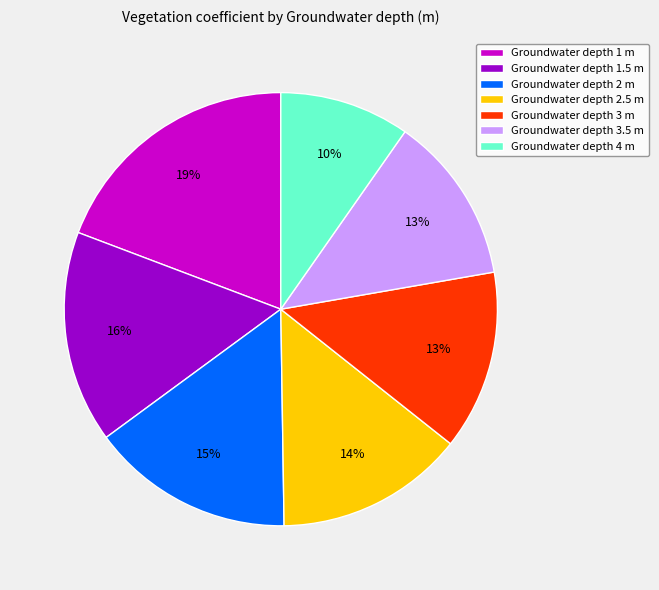

What percentage is the Groundwater depth 1.5 m slice, to the nearest percent?

16%